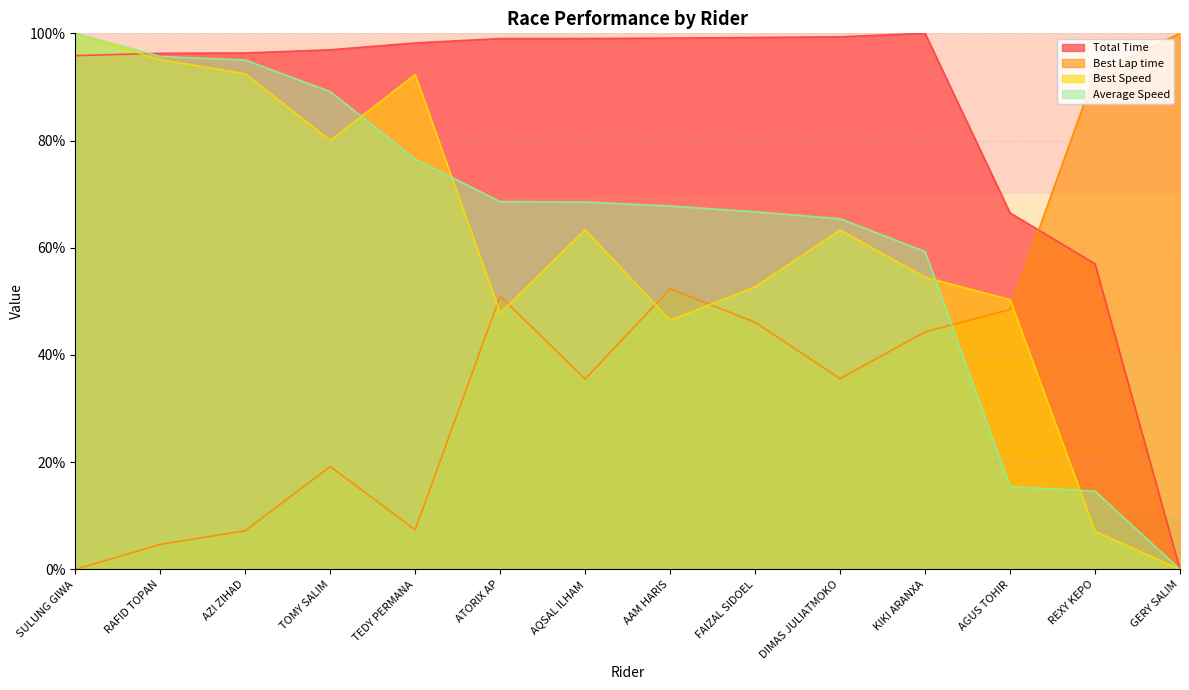

What is the value of the Best Speed point at the 4th from the left?

80.0